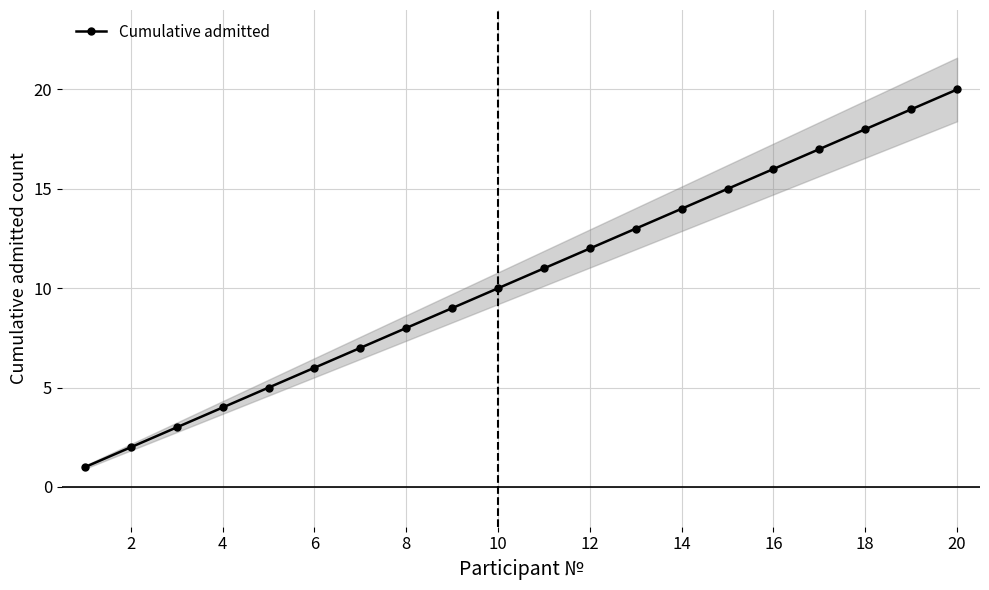

The value of Cumulative admitted at 6 is 10. True or false?

False